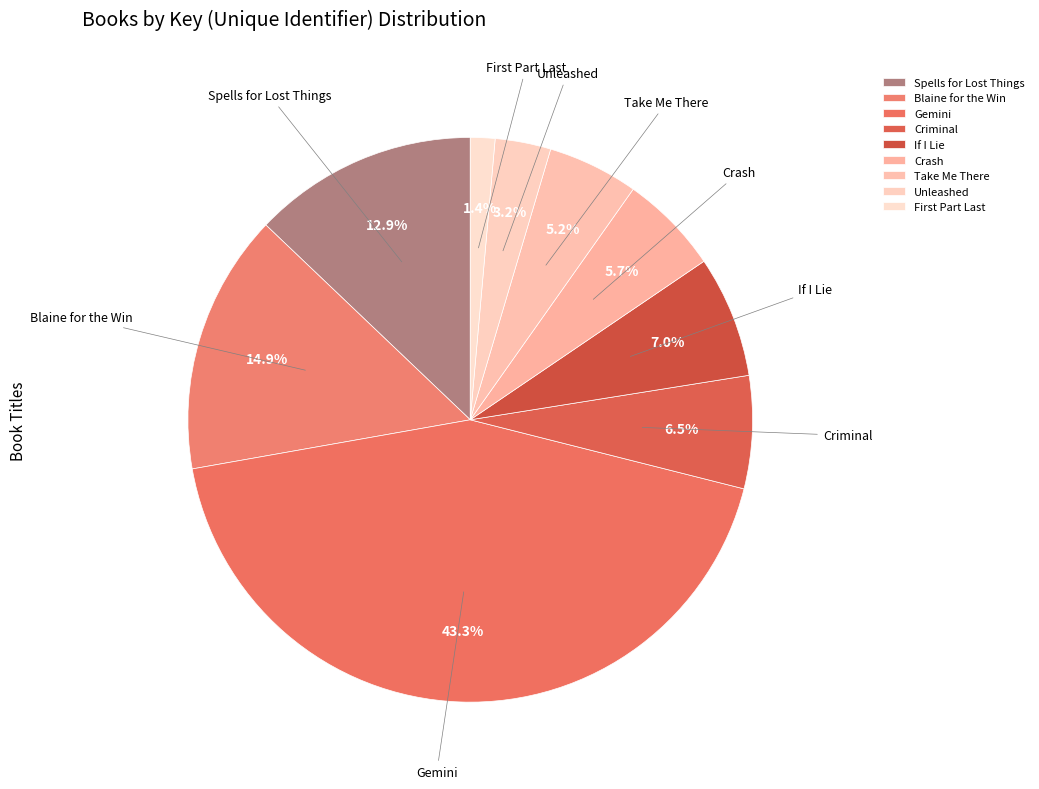

Which slice is the smallest?

First Part Last